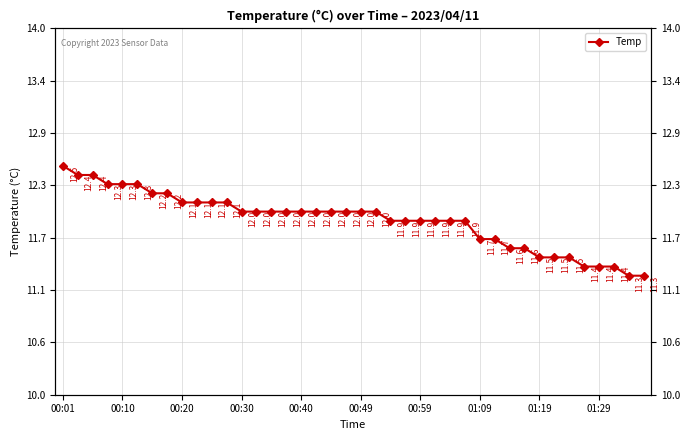

What is the change in value from 35 to 38?

-0.1